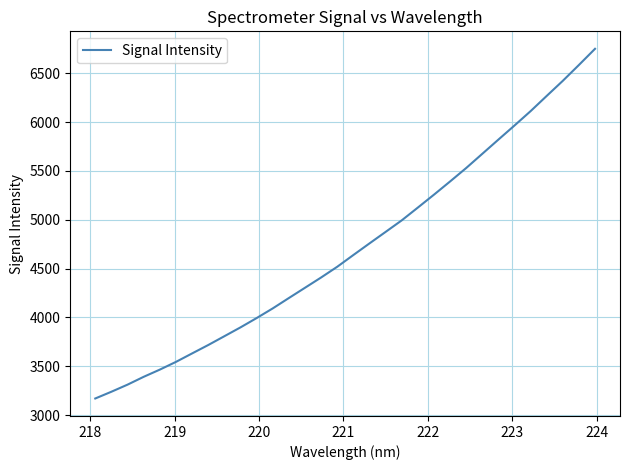

What is the minimum value shown in the chart?

3171.0